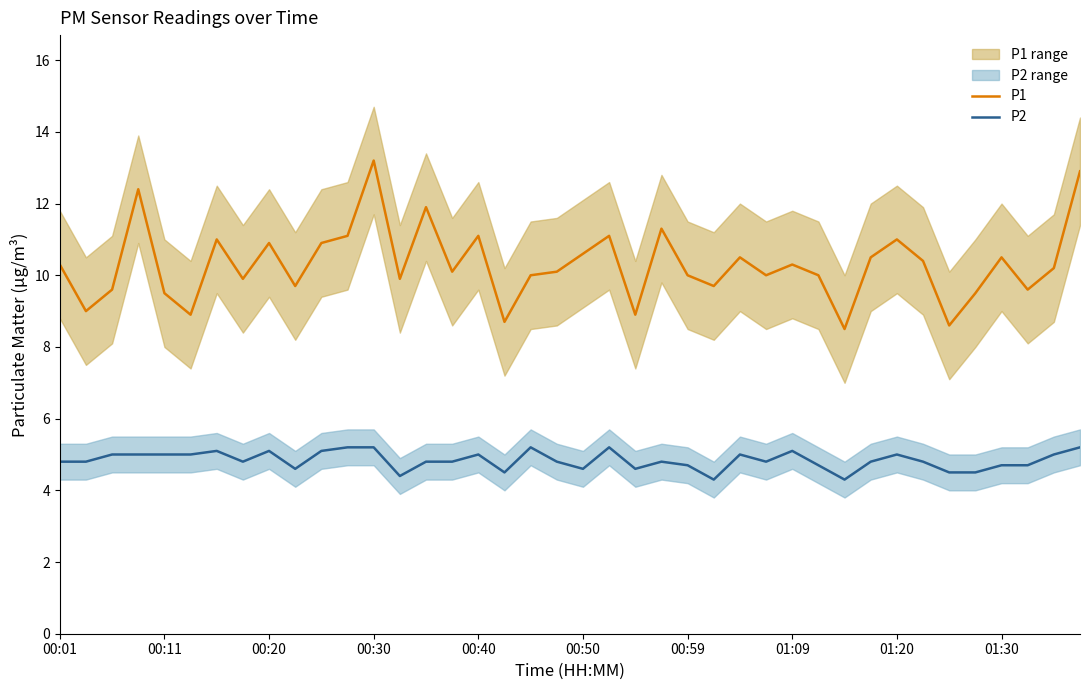

What is the minimum value for P1?

8.5